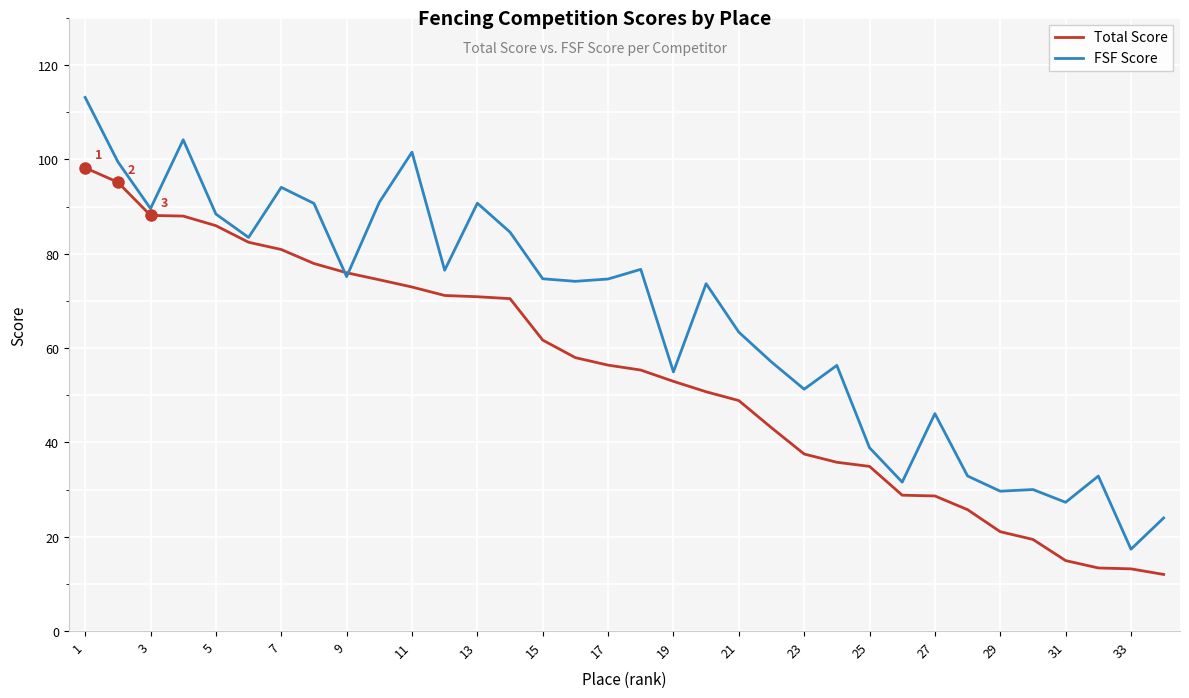

Which series has the largest total across all categories?

FSF Score